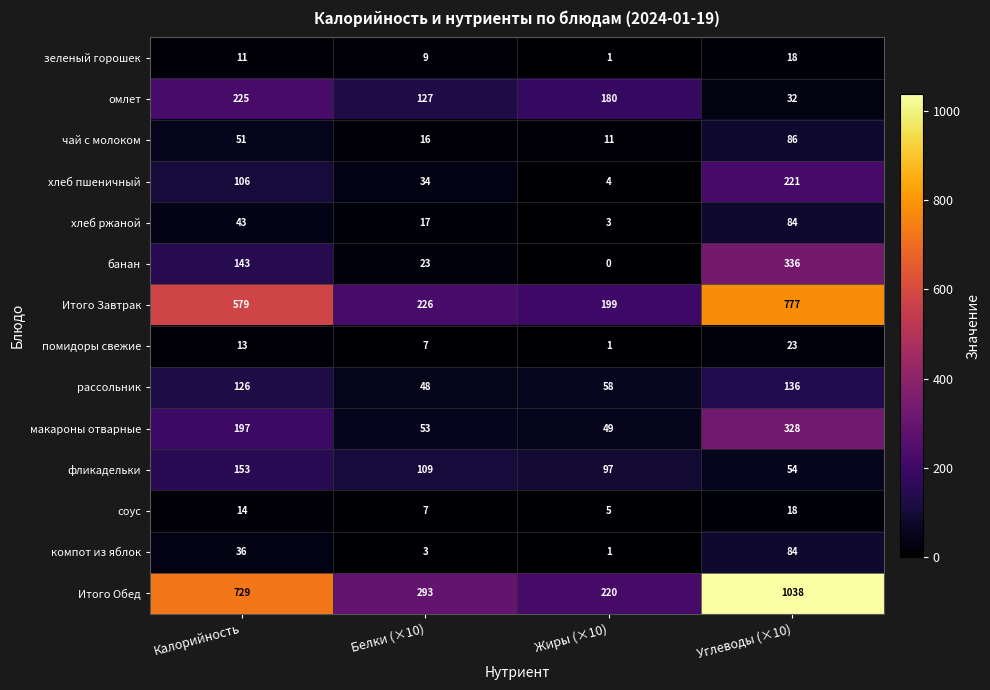

Where is Итого Обед nearest to the value 629?

Калорийность